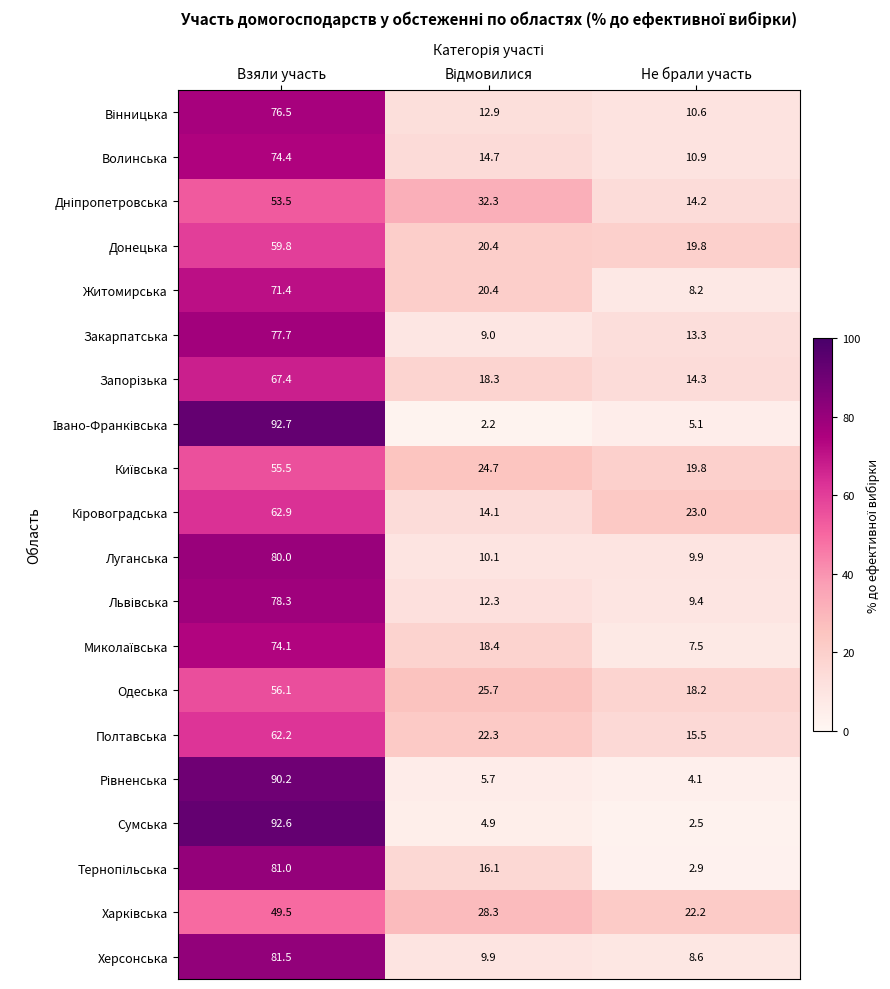

What is the difference between the highest and lowest values at Не брали участь?

20.5